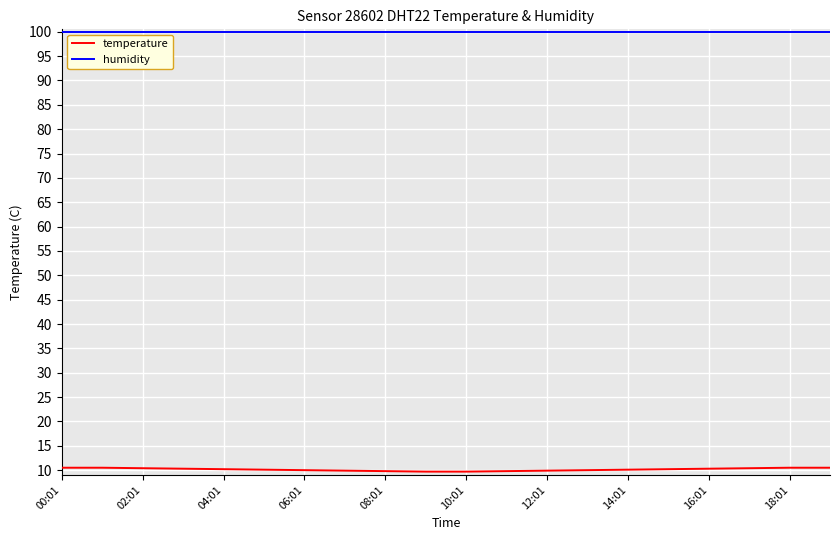

What is the maximum value shown in the chart?

99.9